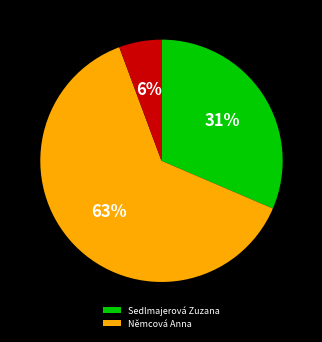

Does any single category account for the majority?

Yes